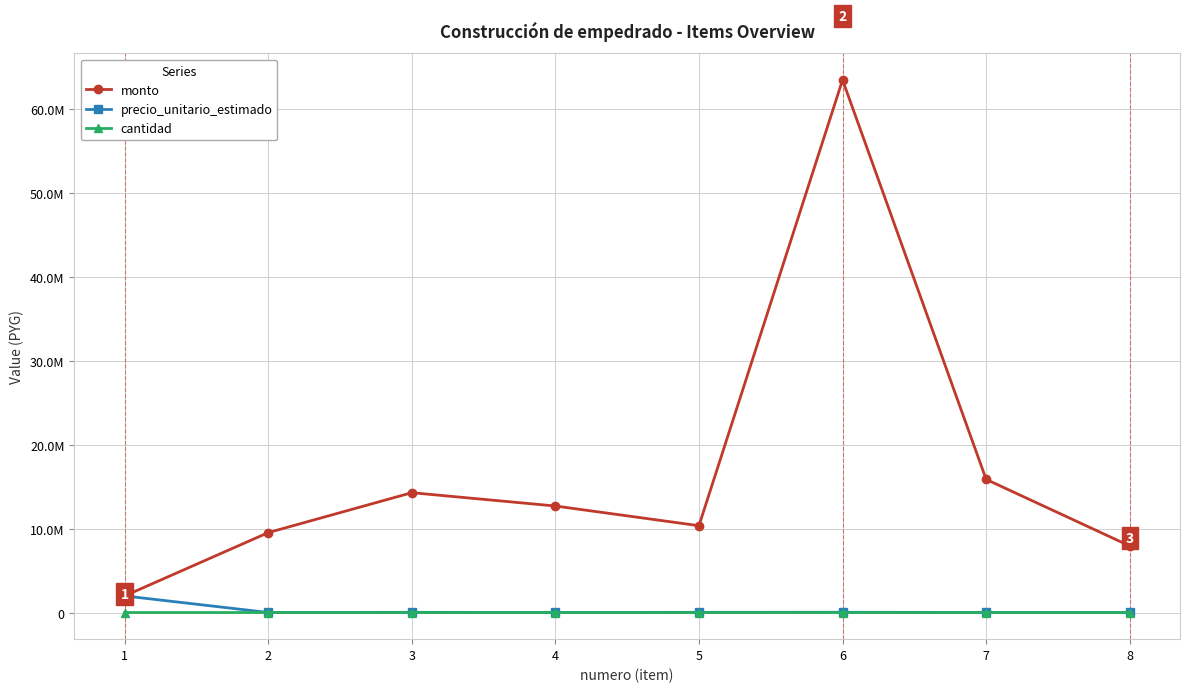

At which category is the sum across all series the highest?

6